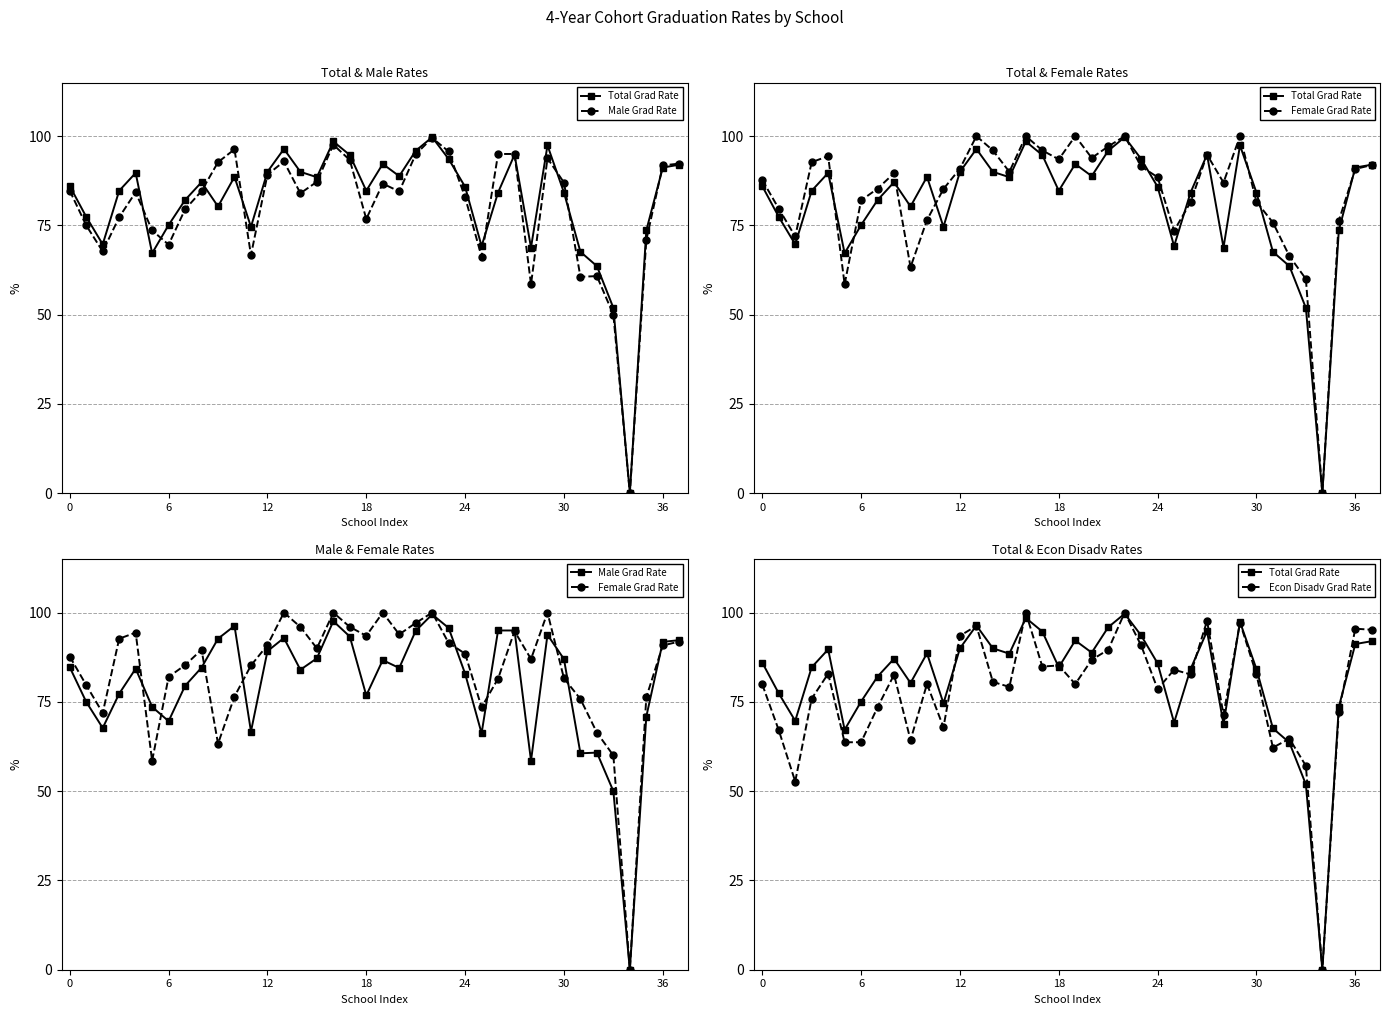

In Female Grad Rate, how many points are lower than both neighbors (excluding endpoints)?

9